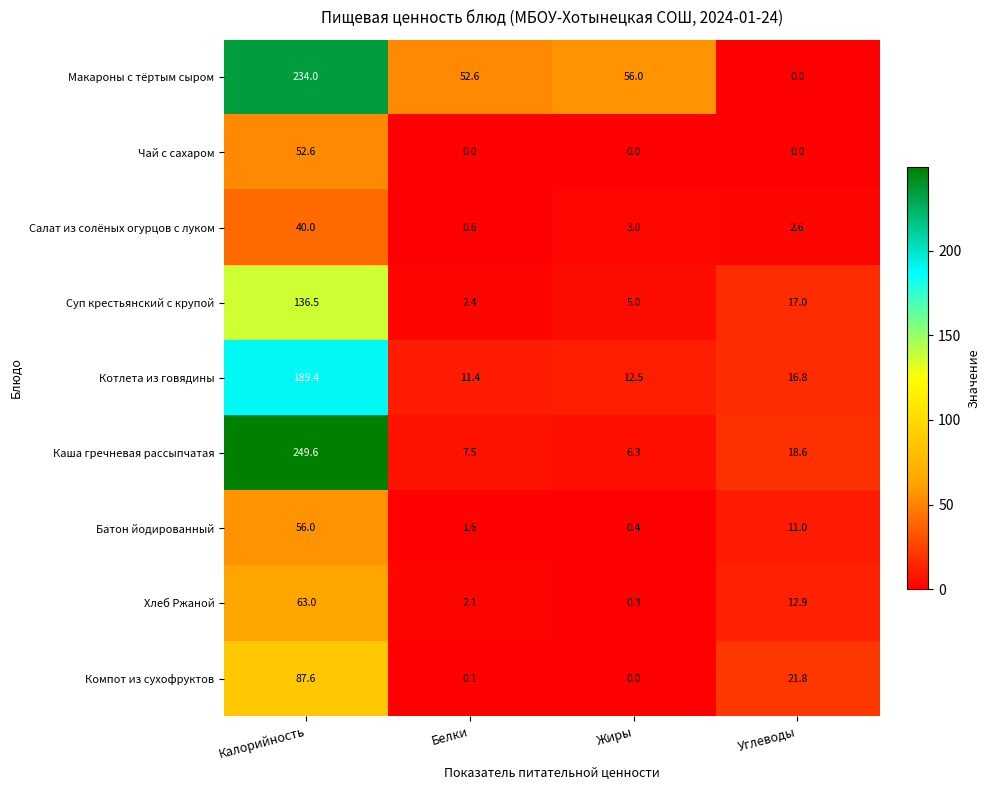

Which series has the largest total across all categories?

Макароны с тёртым сыром